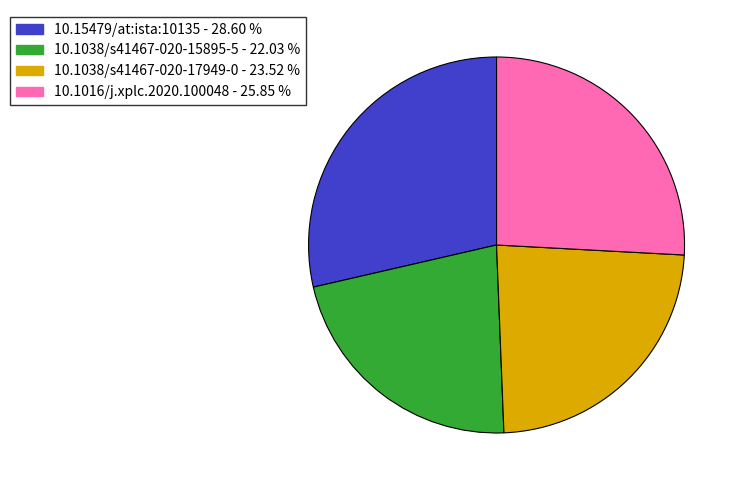

Is 10.15479/at:ista:10135 the majority of the pie?

No